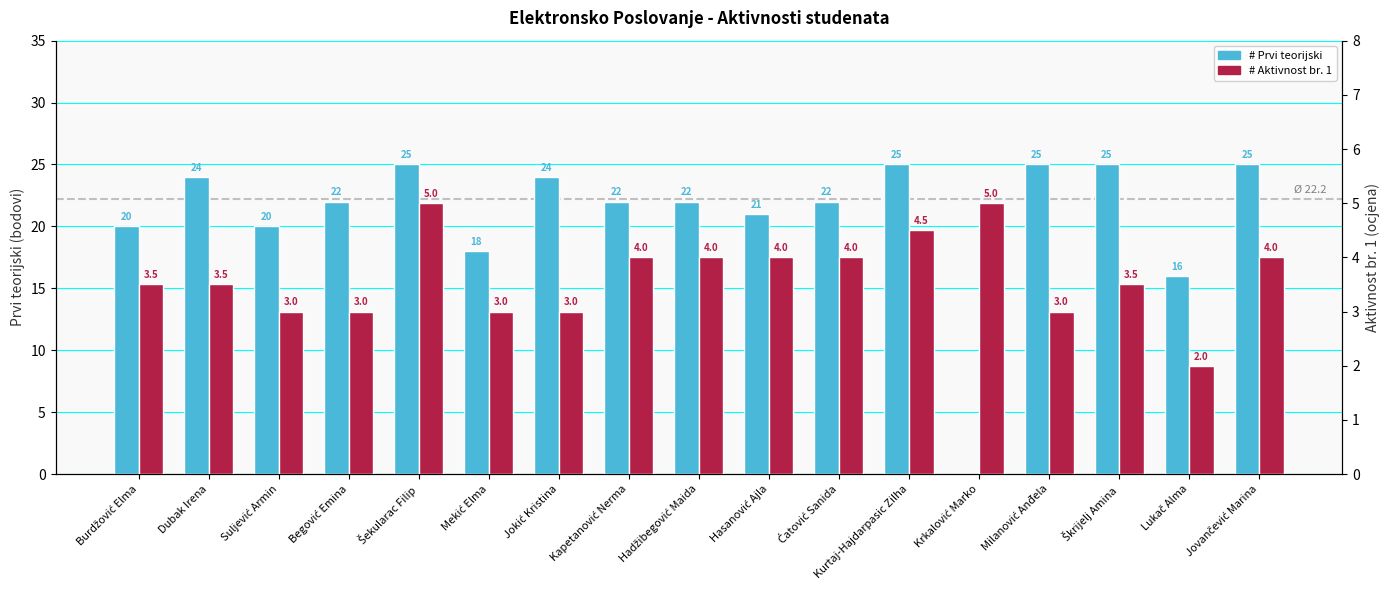

The value of # Aktivnost br. 1 at Begović Emina is 4.4. True or false?

False